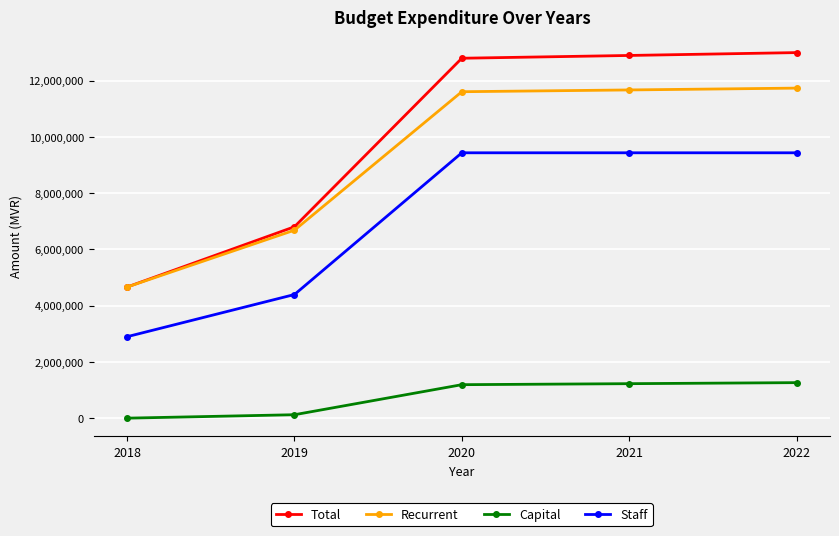

True or false: Capital and Recurrent cross at least once.

False